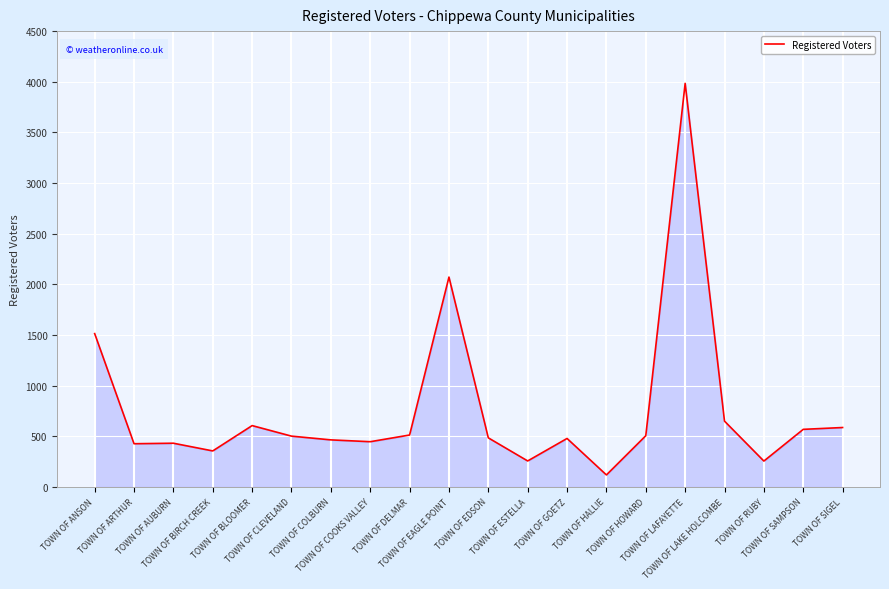

Which label corresponds to the largest value in the chart?

TOWN OF LAFAYETTE